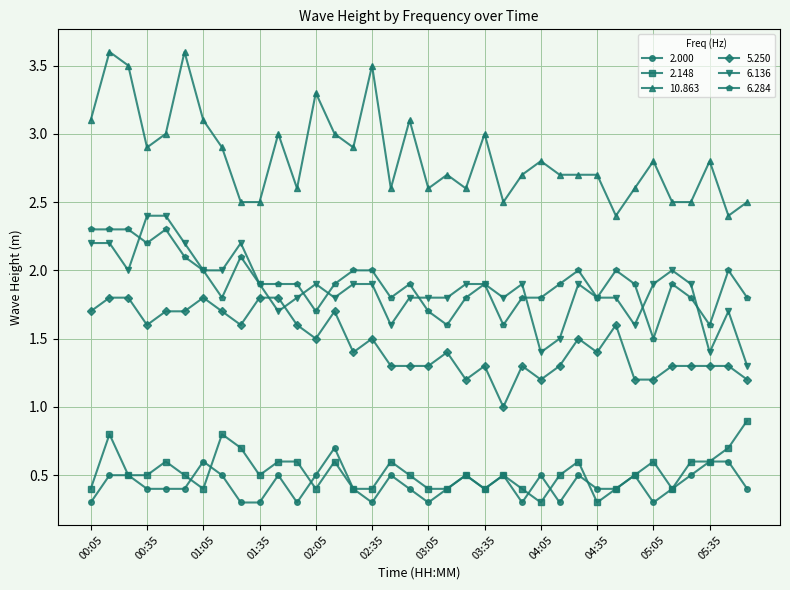

What is the sum of all 6.136 values?

67.2